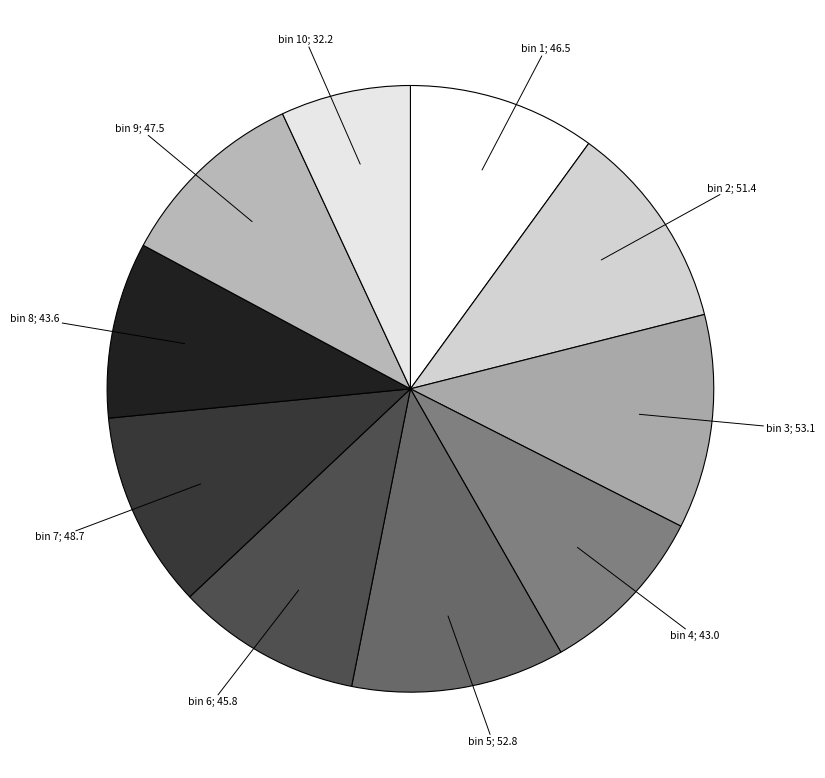

Which slice is the smallest?

10